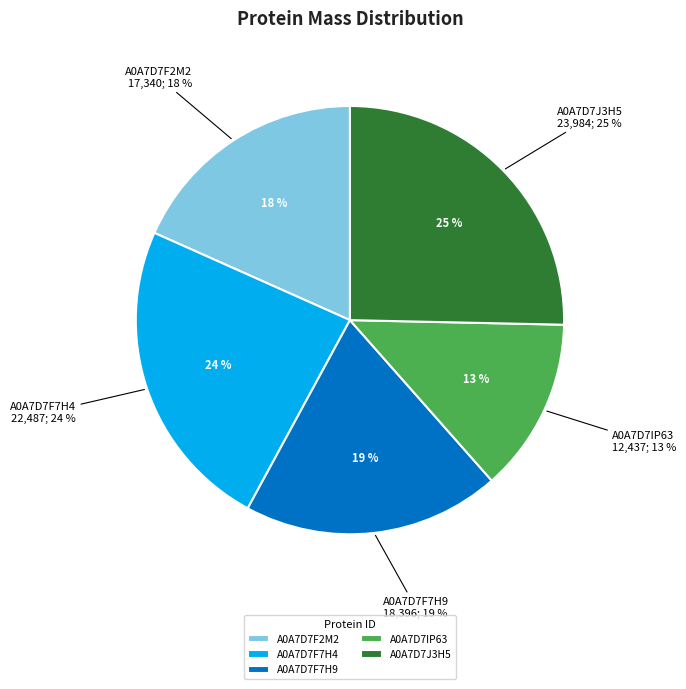

Which slice is the largest?

A0A7D7J3H5